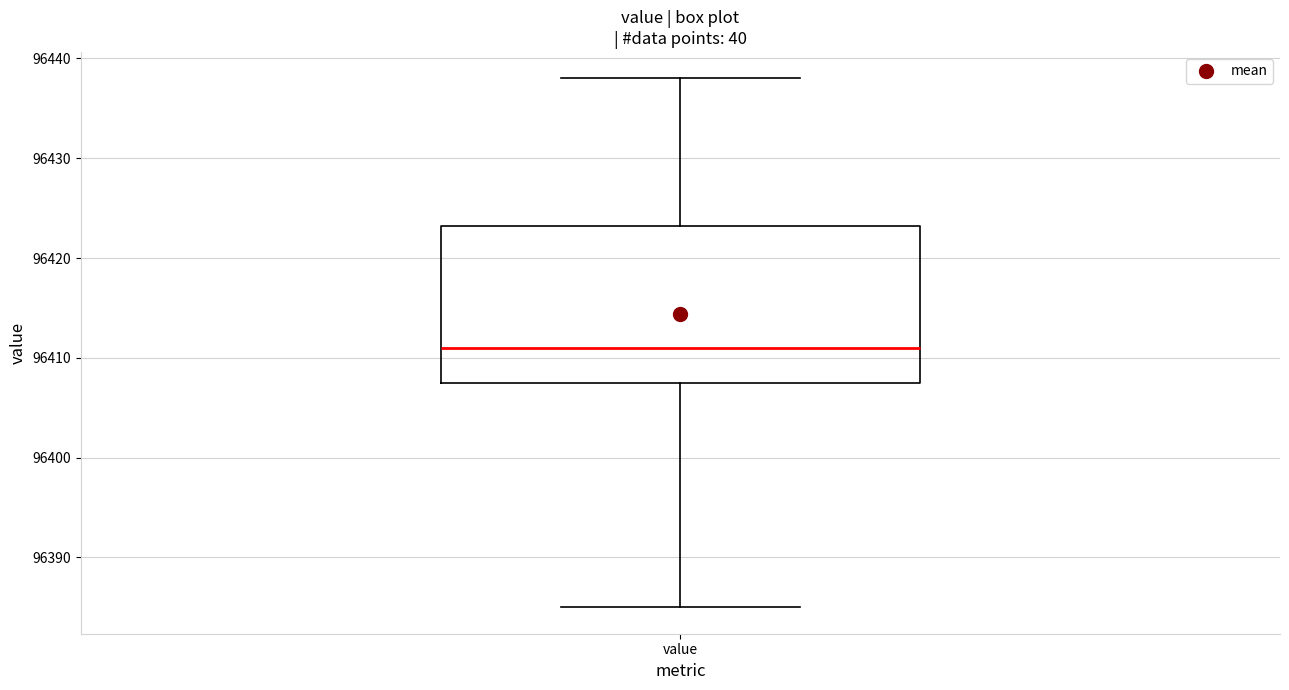

Read this box plot against the y-axis: the position of the median line, the range covered by the box, and the ends of both whiskers. The values are not printed on the chart, so give them approximately, as read against the axis.

median 96411, box 96408 to 96423, whiskers 96385 to 96438